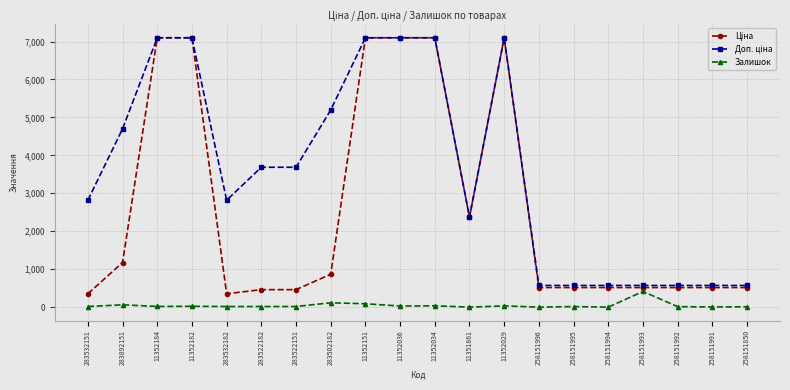

At how many categories does at least one series exceed 6614?

6